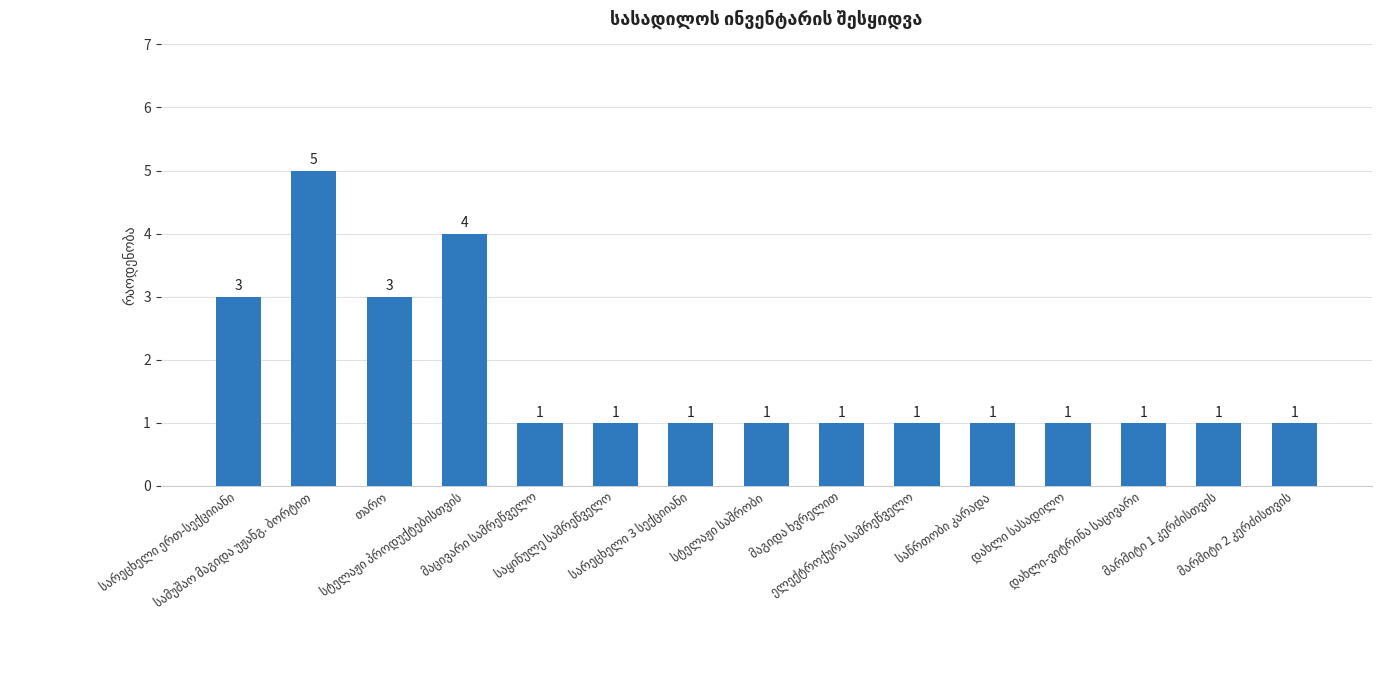

What is the greatest value displayed?

5